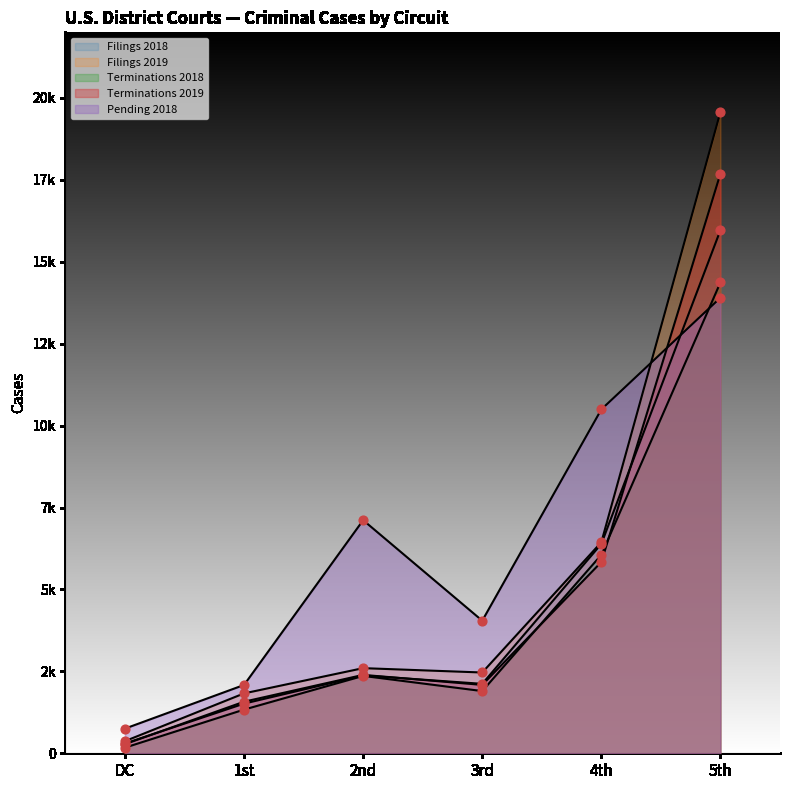

What is the total value across all series at 3rd?

12615